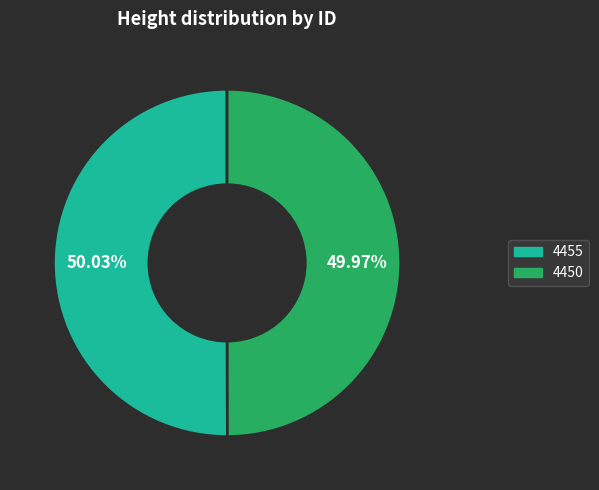

True or false: 4455 accounts for 59% of the total.

False